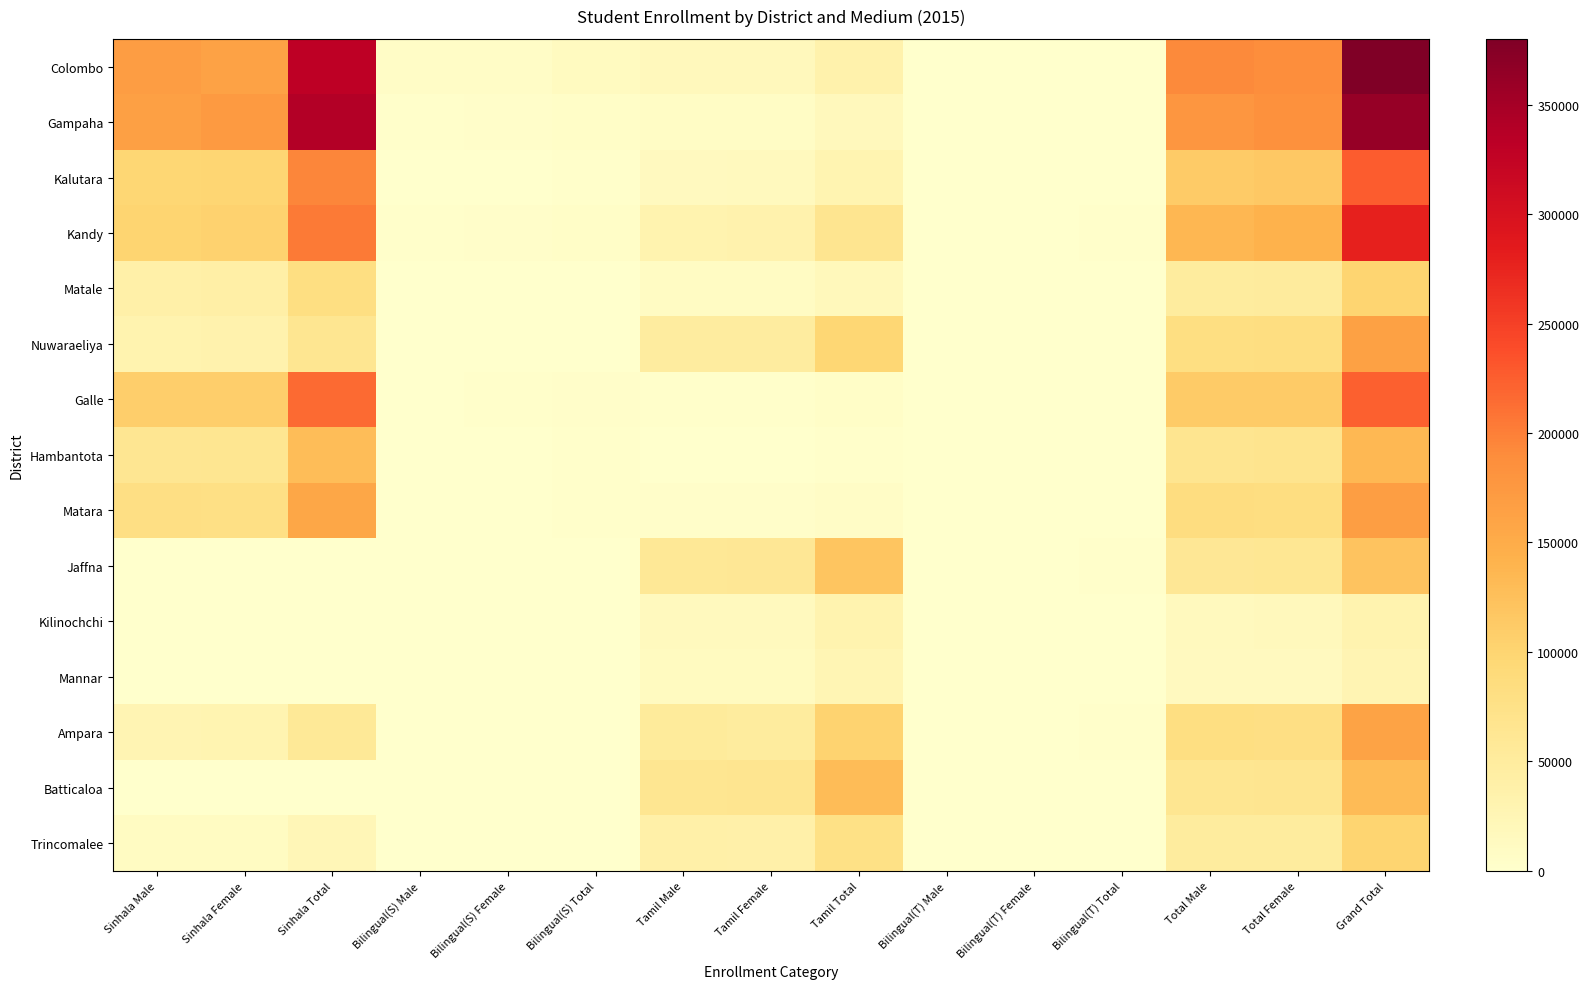

Reading left to right, what are all the values shown in this chart?

Colombo: Sinhala Male=168095	Sinhala Female=162659	Sinhala Total=330754	Bilingual(S) Male=6336	Bilingual(S) Female=6735	Bilingual(S) Total=13071	Tamil Male=17330	Tamil Female=17488	Tamil Total=34818	Bilingual(T) Male=565	Bilingual(T) Female=840	Bilingual(T) Total=1405	Total Male=192326	Total Female=187722	Grand Total=380048
Gampaha: Sinhala Male=166245	Sinhala Female=173164	Sinhala Total=339409	Bilingual(S) Male=2054	Bilingual(S) Female=3369	Bilingual(S) Total=5423	Tamil Male=8133	Tamil Female=8627	Tamil Total=16760	Bilingual(T) Male=242	Bilingual(T) Female=285	Bilingual(T) Total=527	Total Male=176674	Total Female=185445	Grand Total=362119
Kalutara: Sinhala Male=97585	Sinhala Female=98200	Sinhala Total=195785	Bilingual(S) Male=1053	Bilingual(S) Female=1308	Bilingual(S) Total=2361	Tamil Male=13402	Tamil Female=14998	Tamil Total=28400	Bilingual(T) Male=228	Bilingual(T) Female=356	Bilingual(T) Total=584	Total Male=112268	Total Female=114862	Grand Total=227130
Kandy: Sinhala Male=100839	Sinhala Female=103492	Sinhala Total=204331	Bilingual(S) Male=2519	Bilingual(S) Female=3230	Bilingual(S) Total=5749	Tamil Male=32208	Tamil Female=34009	Tamil Total=66217	Bilingual(T) Male=638	Bilingual(T) Female=1475	Bilingual(T) Total=2113	Total Male=136204	Total Female=142206	Grand Total=278410
Matale: Sinhala Male=39830	Sinhala Female=40613	Sinhala Total=80443	Bilingual(S) Male=291	Bilingual(S) Female=305	Bilingual(S) Total=596	Tamil Male=9157	Tamil Female=9426	Tamil Total=18583	Bilingual(T) Male=620	Bilingual(T) Female=647	Bilingual(T) Total=1267	Total Male=49898	Total Female=50991	Grand Total=100889
Nuwaraeliya: Sinhala Male=31623	Sinhala Female=33162	Sinhala Total=64785	Bilingual(S) Male=381	Bilingual(S) Female=551	Bilingual(S) Total=932	Tamil Male=48777	Tamil Female=48580	Tamil Total=97357	Bilingual(T) Male=204	Bilingual(T) Female=222	Bilingual(T) Total=426	Total Male=80985	Total Female=82515	Grand Total=163500
Galle: Sinhala Male=107791	Sinhala Female=108195	Sinhala Total=215986	Bilingual(S) Male=1232	Bilingual(S) Female=1896	Bilingual(S) Total=3128	Tamil Male=2379	Tamil Female=2436	Tamil Total=4815	Bilingual(T) Male=16	Bilingual(T) Female=39	Bilingual(T) Total=55	Total Male=111418	Total Female=112566	Grand Total=223984
Hambantota: Sinhala Male=63422	Sinhala Female=65237	Sinhala Total=128659	Bilingual(S) Male=880	Bilingual(S) Female=1411	Bilingual(S) Total=2291	Tamil Male=1297	Tamil Female=1360	Tamil Total=2657	Bilingual(T) Male=5	Bilingual(T) Female=5	Bilingual(T) Total=10	Total Male=65604	Total Female=68013	Grand Total=133617
Matara: Sinhala Male=79059	Sinhala Female=77785	Sinhala Total=156844	Bilingual(S) Male=1058	Bilingual(S) Female=1344	Bilingual(S) Total=2402	Tamil Male=3630	Tamil Female=3693	Tamil Total=7323	Bilingual(T) Male=35	Bilingual(T) Female=47	Bilingual(T) Total=82	Total Male=83782	Total Female=82869	Grand Total=166651
Jaffna: Sinhala Male=0	Sinhala Female=0	Sinhala Total=0	Bilingual(S) Male=0	Bilingual(S) Female=0	Bilingual(S) Total=0	Tamil Male=58432	Tamil Female=60847	Tamil Total=119279	Bilingual(T) Male=1027	Bilingual(T) Female=1146	Bilingual(T) Total=2173	Total Male=59459	Total Female=61993	Grand Total=121452
Kilinochchi: Sinhala Male=0	Sinhala Female=0	Sinhala Total=0	Bilingual(S) Male=0	Bilingual(S) Female=0	Bilingual(S) Total=0	Tamil Male=16092	Tamil Female=16301	Tamil Total=32393	Bilingual(T) Male=43	Bilingual(T) Female=60	Bilingual(T) Total=103	Total Male=16135	Total Female=16361	Grand Total=32496
Mannar: Sinhala Male=6	Sinhala Female=4	Sinhala Total=10	Bilingual(S) Male=0	Bilingual(S) Female=0	Bilingual(S) Total=0	Tamil Male=13241	Tamil Female=13316	Tamil Total=26557	Bilingual(T) Male=148	Bilingual(T) Female=151	Bilingual(T) Total=299	Total Male=13395	Total Female=13471	Grand Total=26866
Ampara: Sinhala Male=28016	Sinhala Female=28522	Sinhala Total=56538	Bilingual(S) Male=229	Bilingual(S) Female=366	Bilingual(S) Total=595	Tamil Male=52027	Tamil Female=49930	Tamil Total=101957	Bilingual(T) Male=886	Bilingual(T) Female=1050	Bilingual(T) Total=1936	Total Male=81158	Total Female=79868	Grand Total=161026
Batticaloa: Sinhala Male=0	Sinhala Female=0	Sinhala Total=0	Bilingual(S) Male=0	Bilingual(S) Female=0	Bilingual(S) Total=0	Tamil Male=64582	Tamil Female=65773	Tamil Total=130355	Bilingual(T) Male=167	Bilingual(T) Female=301	Bilingual(T) Total=468	Total Male=64749	Total Female=66074	Grand Total=130823
Trincomalee: Sinhala Male=11334	Sinhala Female=11476	Sinhala Total=22810	Bilingual(S) Male=0	Bilingual(S) Female=0	Bilingual(S) Total=0	Tamil Male=38616	Tamil Female=38372	Tamil Total=76988	Bilingual(T) Male=264	Bilingual(T) Female=212	Bilingual(T) Total=476	Total Male=50214	Total Female=50060	Grand Total=100274